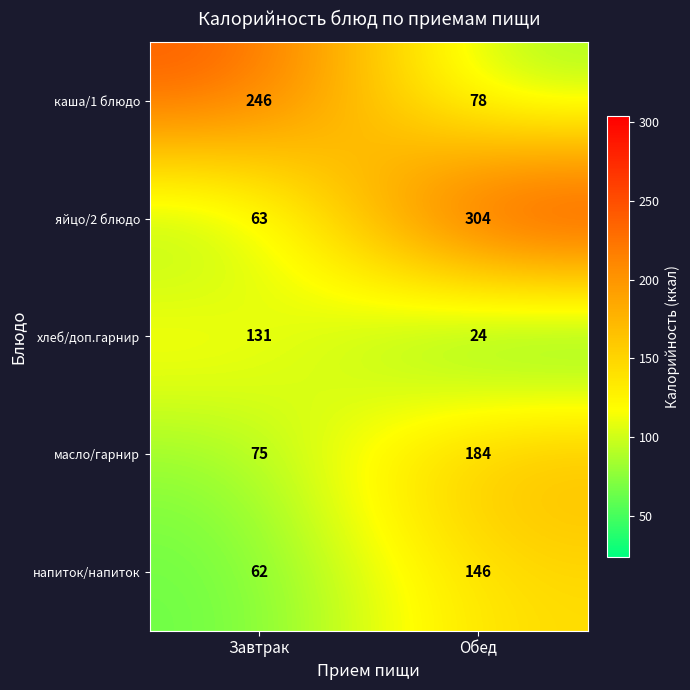

Is it true that масло/гарнир equals 75 at Завтрак?

True